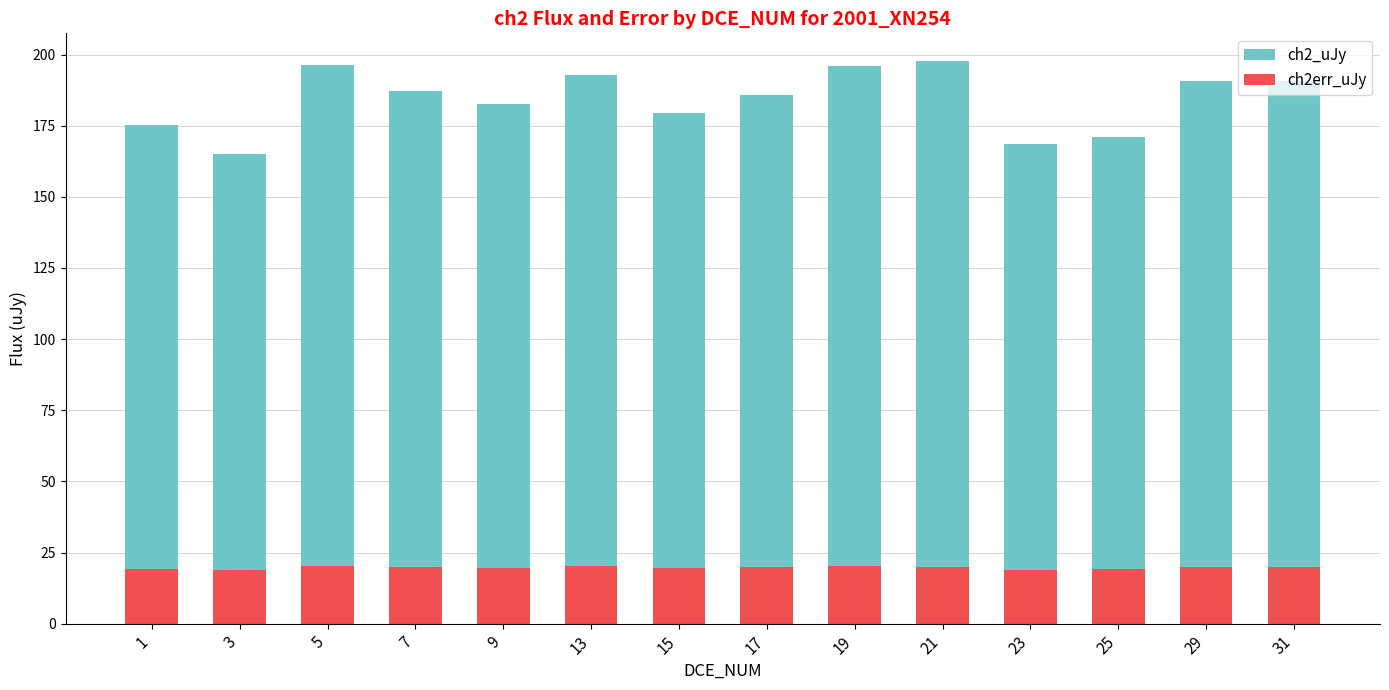

What is the average value of the ch2_uJy series?

184.2